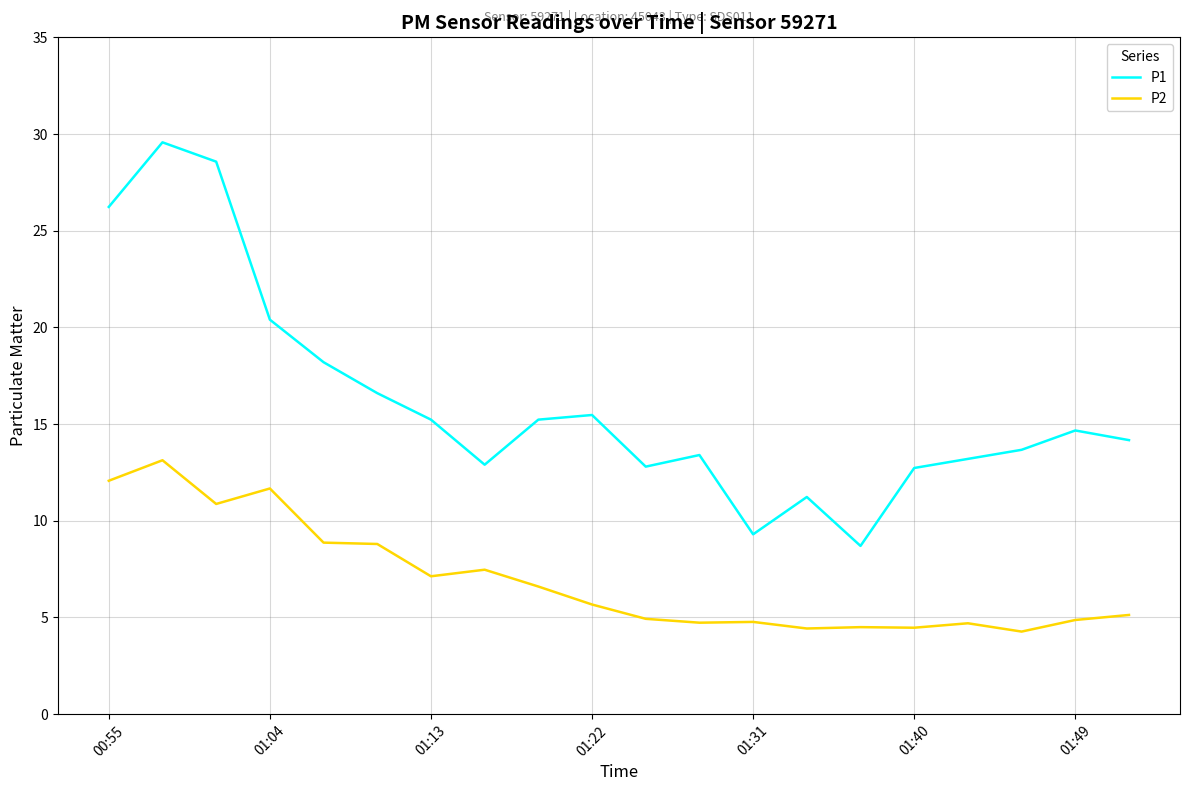

What is the minimum value for P2?

4.3